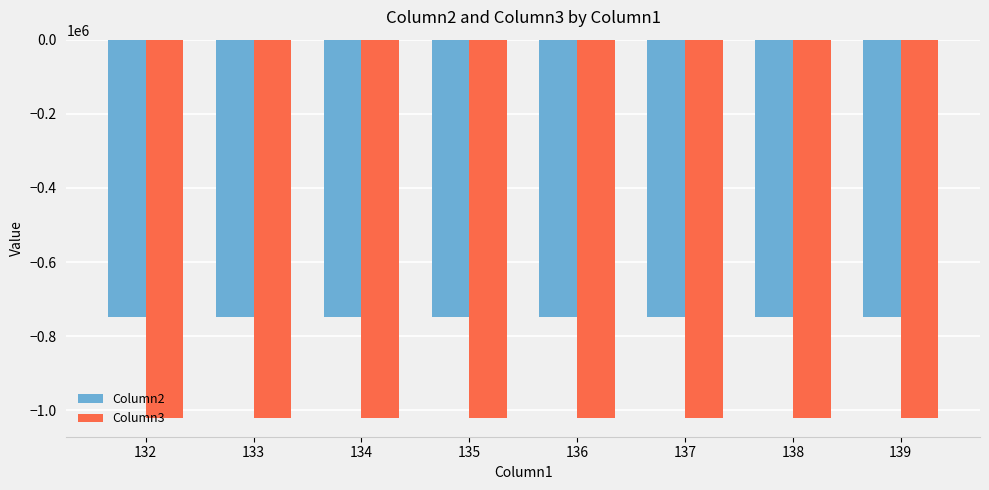

How many distinct data groups are displayed?

2